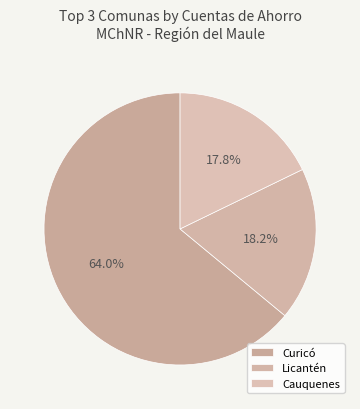

Count the number of slices in the pie.

3